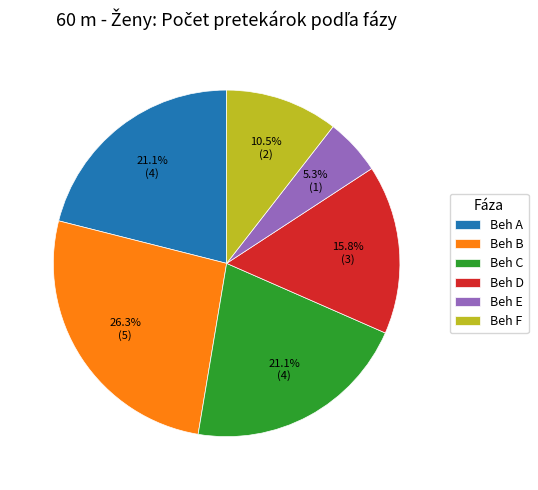

Does Beh E represent more than half of the total?

No